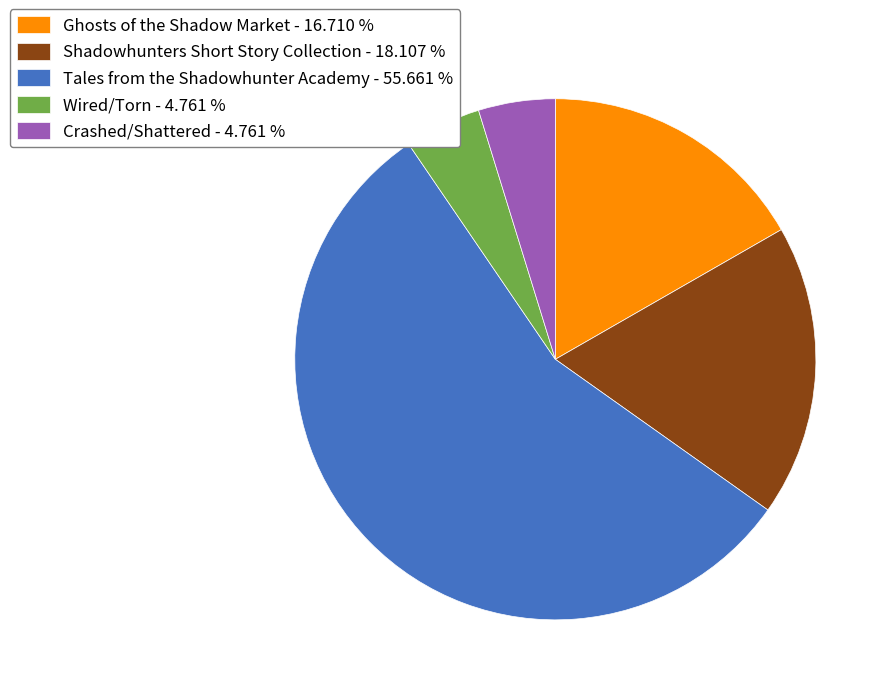

Between Ghosts of the Shadow Market - 16.710 % and Crashed/Shattered - 4.761 %, which is larger?

Ghosts of the Shadow Market - 16.710 %